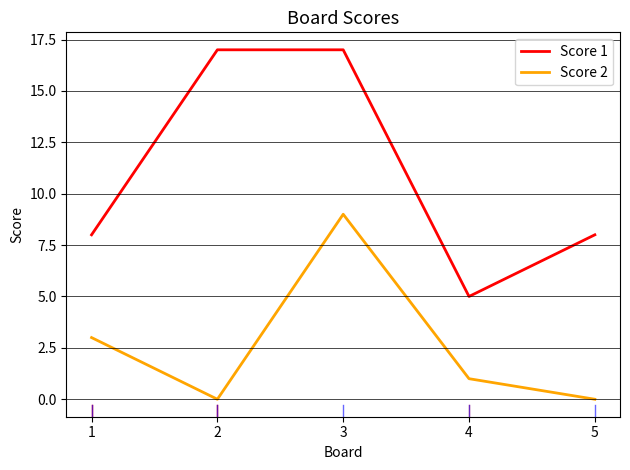

Rank the series by their average value, from lowest to highest.

Score 2, Score 1